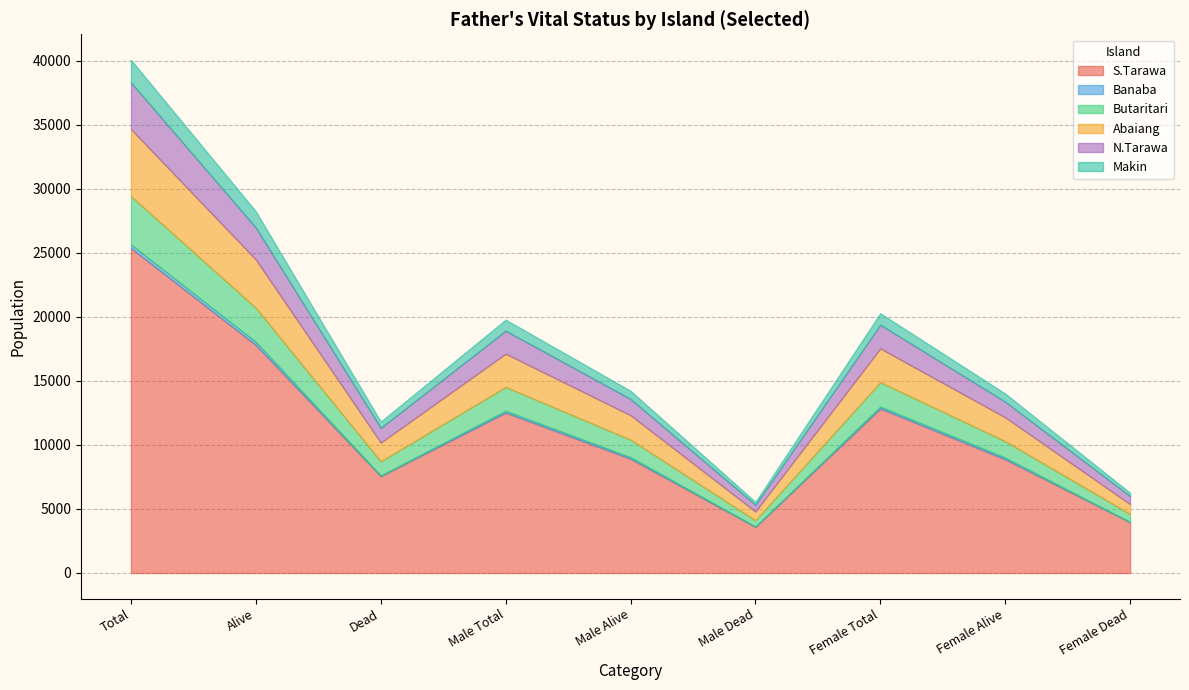

At which label is S.Tarawa closest to 14490?

Female Total